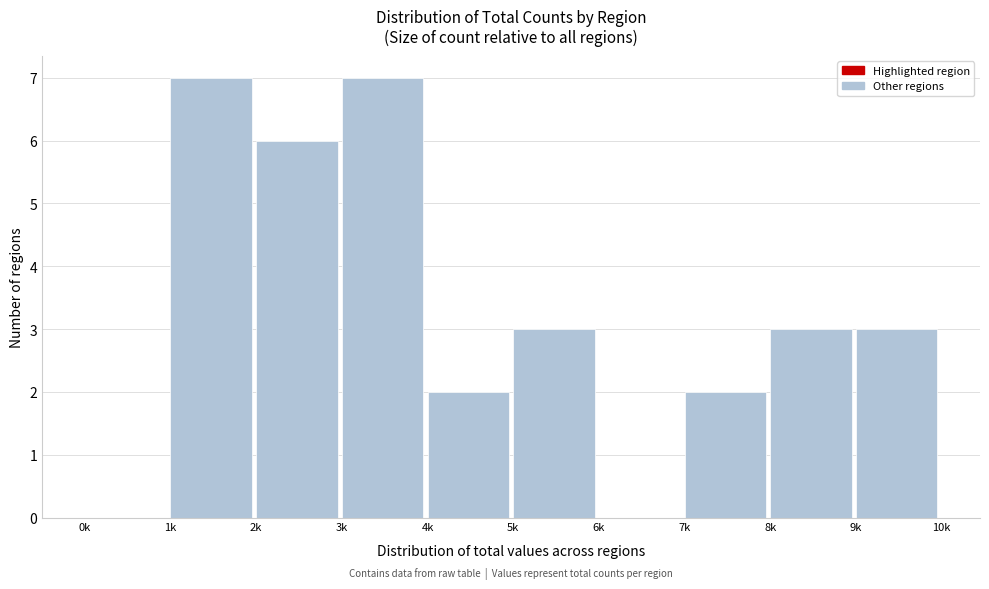

Reading left to right, list all the values displayed in this chart.

0k=0	1k=7	2k=6	3k=7	4k=2	5k=3	6k=0	7k=2	8k=3	9k=3